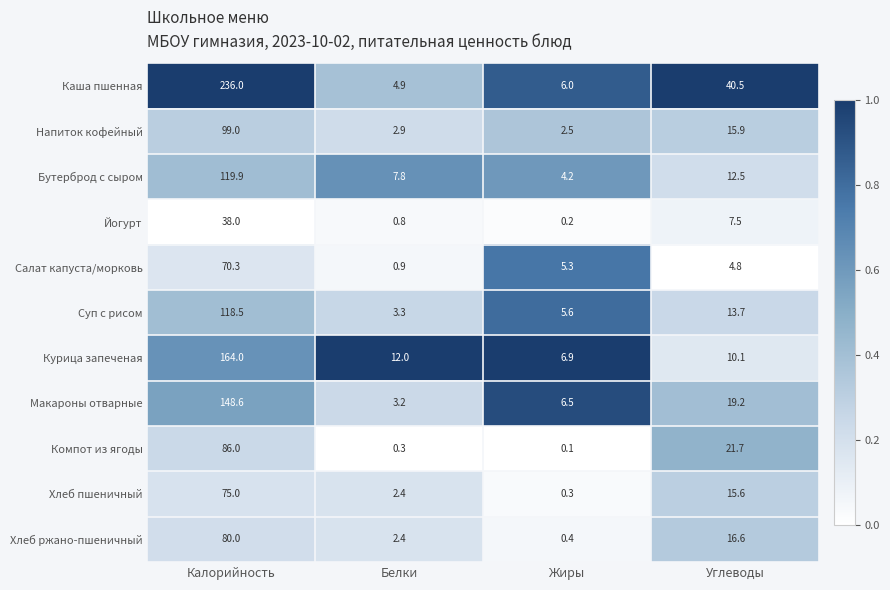

At which category is the sum across all series the highest?

Калорийность